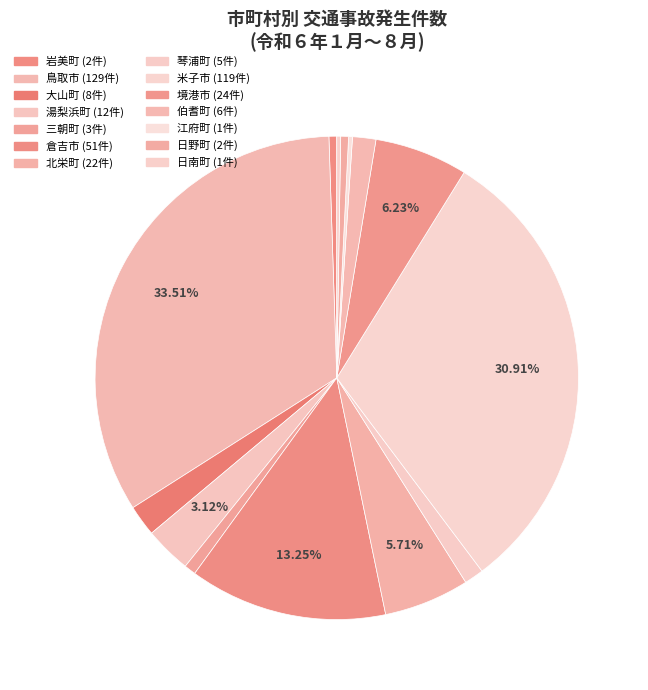

To the nearest percent, what portion does 北栄町 represent?

6%